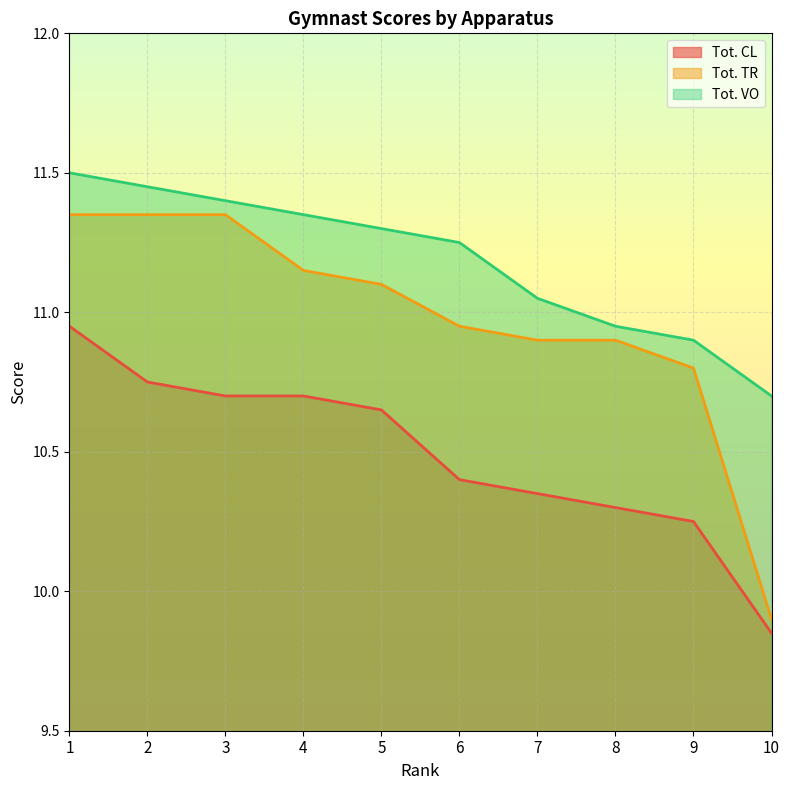

Reading left to right, what are all the values shown in this chart?

Tot. CL: 10.9	10.8	10.7	10.7	10.7	10.4	10.3	10.3	10.2	9.8
Tot. TR: 11.3	11.3	11.3	11.2	11.1	10.9	10.9	10.9	10.8	9.9
Tot. VO: 11.5	11.4	11.4	11.3	11.3	11.2	11.1	10.9	10.9	10.7